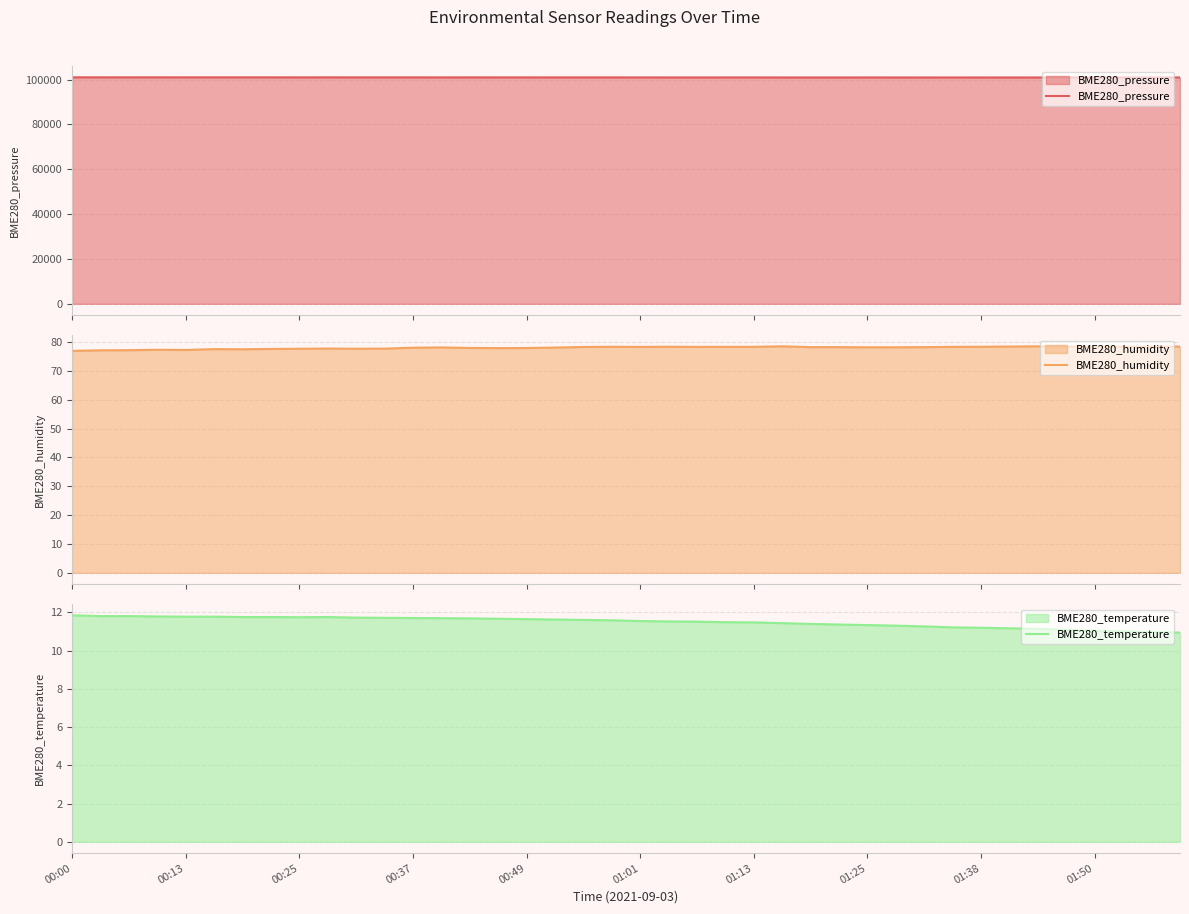

At which category is the sum across all series the highest?

00:00